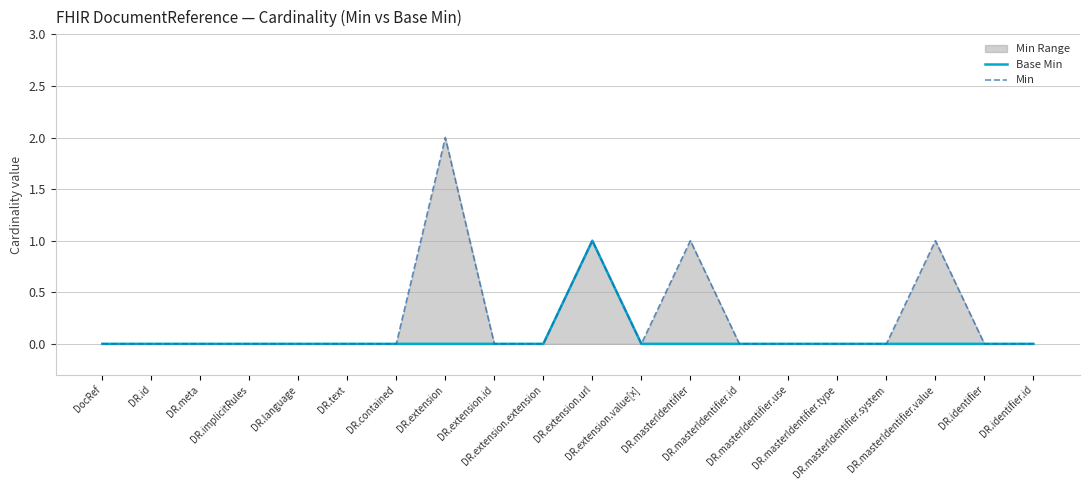

True or false: Min and Base Min cross at least once.

False